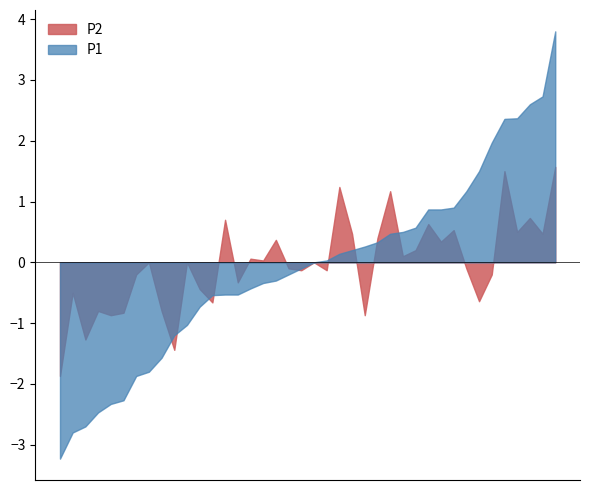

Does the chart have visible grid lines?

No